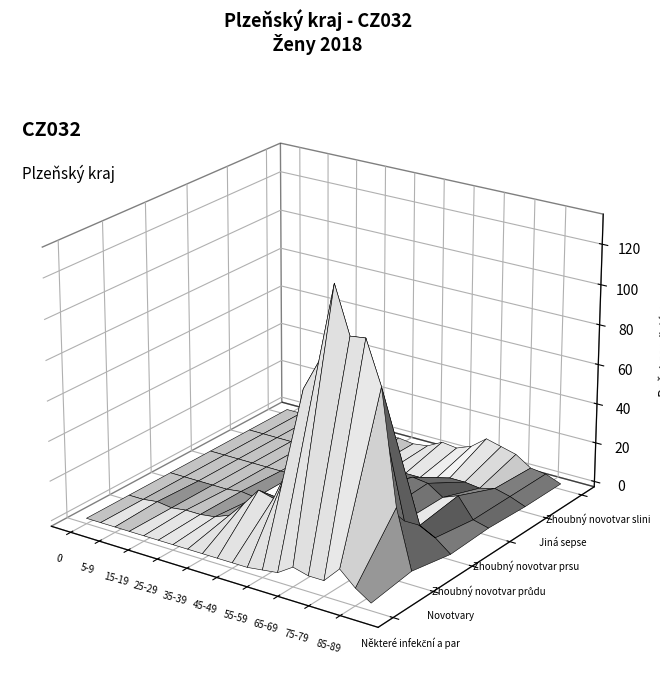

How many distinct data groups are displayed?

6